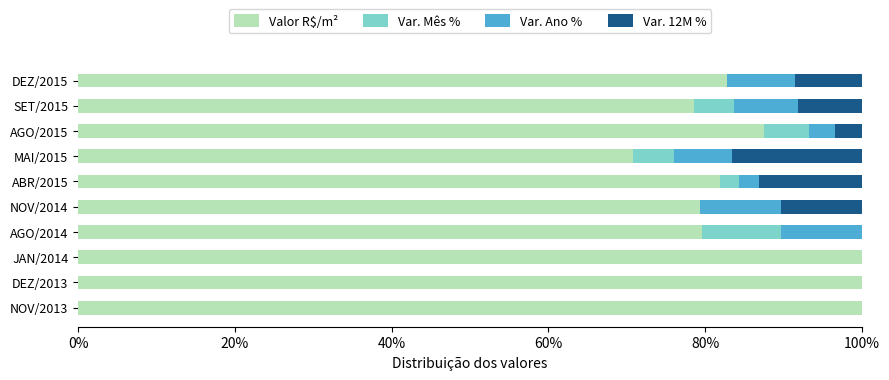

The Valor R$/m² series shows 100.0 at JAN/2014. True or false?

True